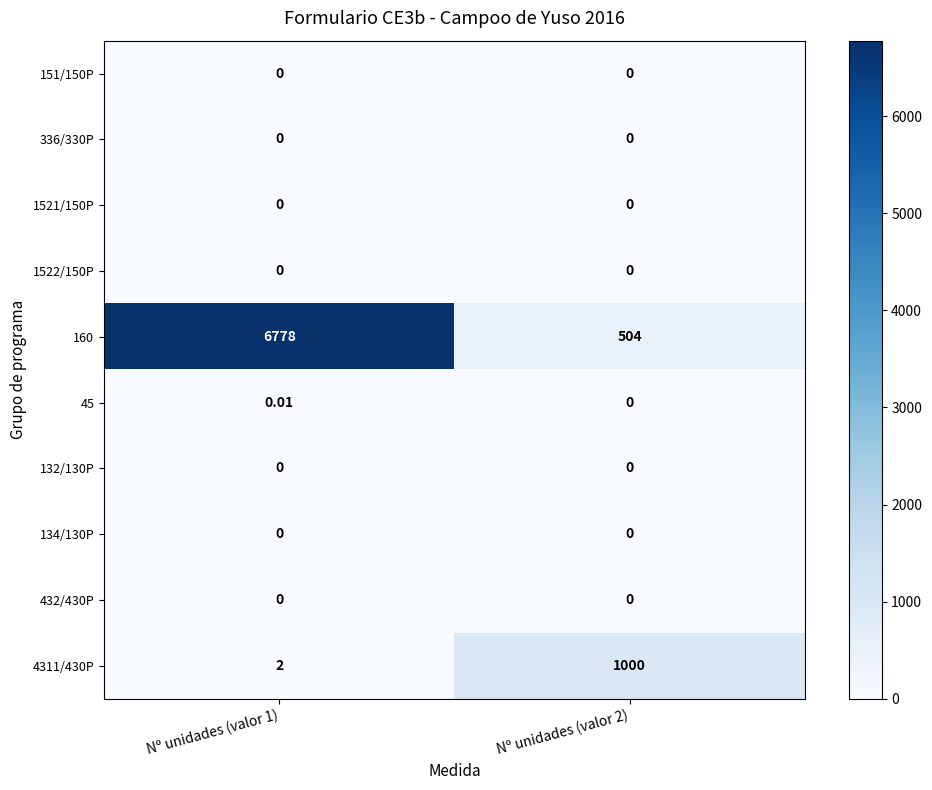

Which series has the largest total across all categories?

160